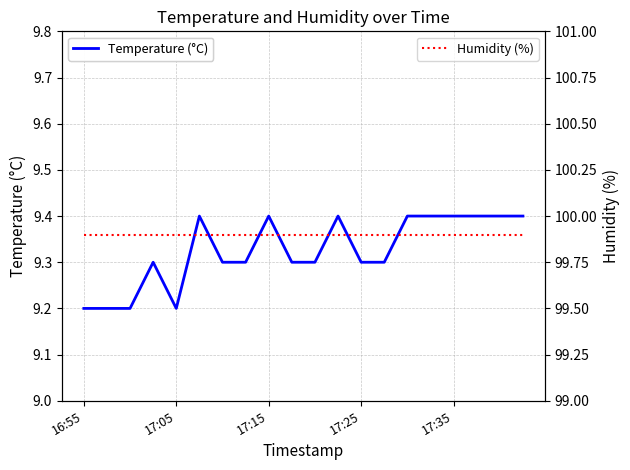

What is the sum of all Humidity (%) values?

1998.0